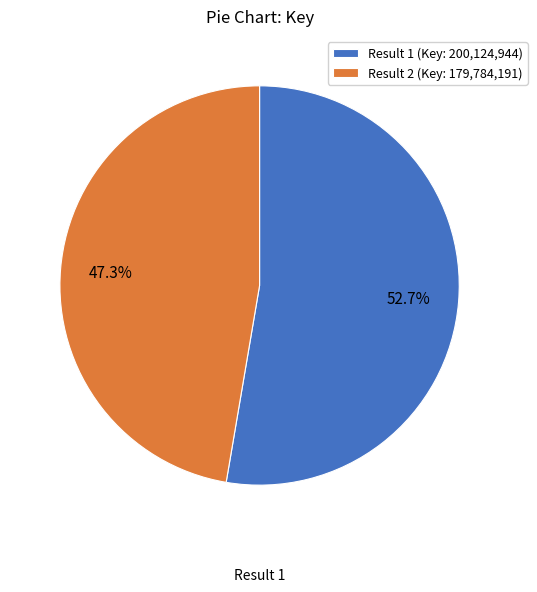

Which has a higher value, Result 2 (Key: 179,784,191) or Result 1 (Key: 200,124,944)?

Result 1 (Key: 200,124,944)